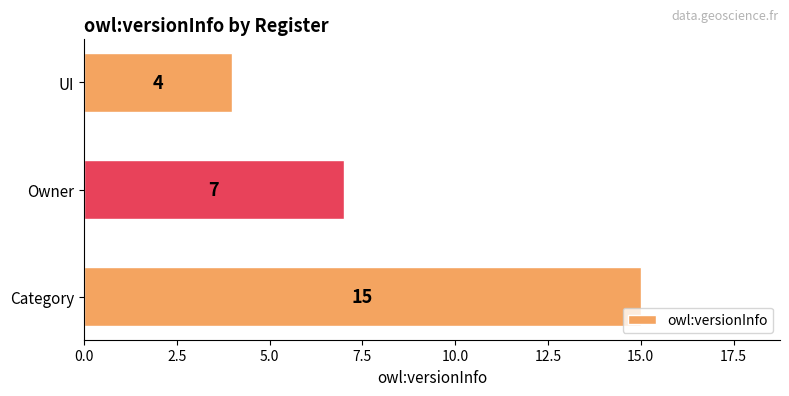

Reading bottom to top, what are all the values shown in this chart?

Category=15	Owner=7	UI=4